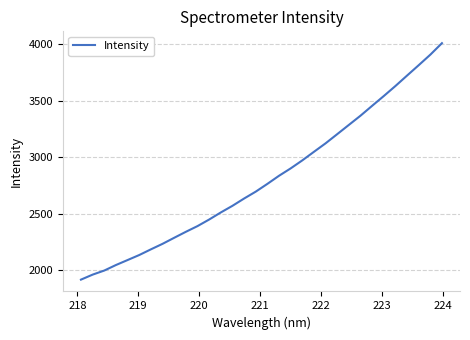

What is the minimum value shown in the chart?

1917.8